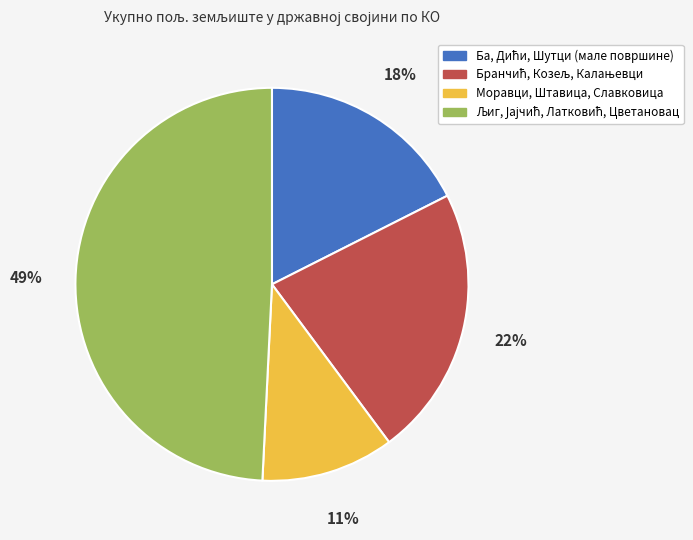

Is there any slice that represents more than half of the pie?

No